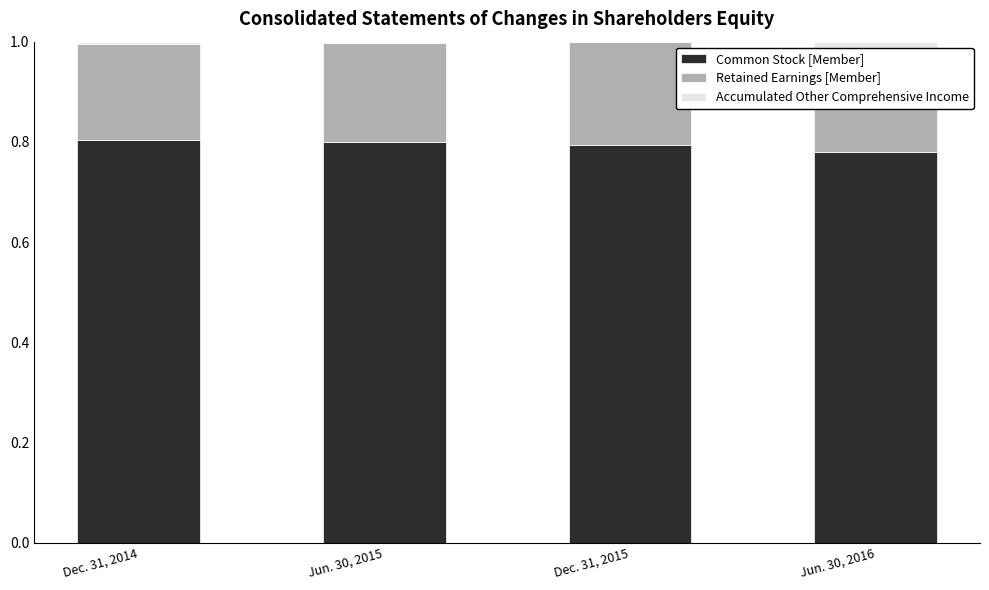

The value of Common Stock [Member] at Jun. 30, 2015 is 1.2. True or false?

False